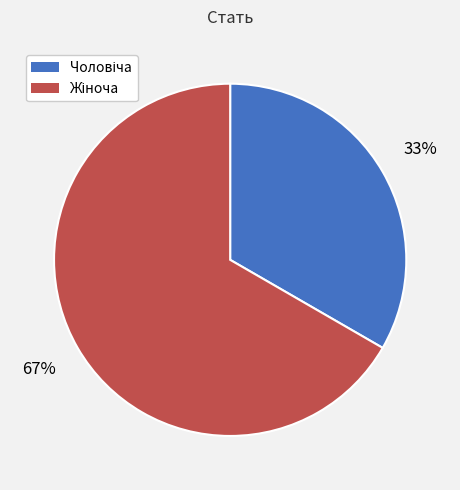

To the nearest percent, what is the average slice percentage?

50%